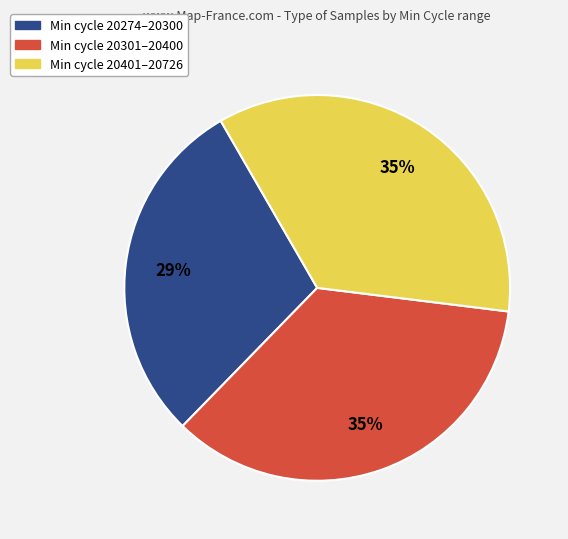

To the nearest percent, what is the difference between the largest and smallest slice percentages?

6%